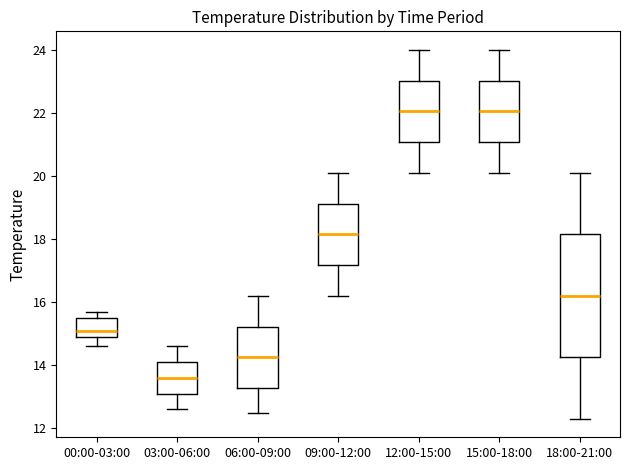

Where is the lower edge of the box for 06:00-09:00 on the y-axis? The values are not printed on the chart, so give them approximately, as read against the axis.

13.2